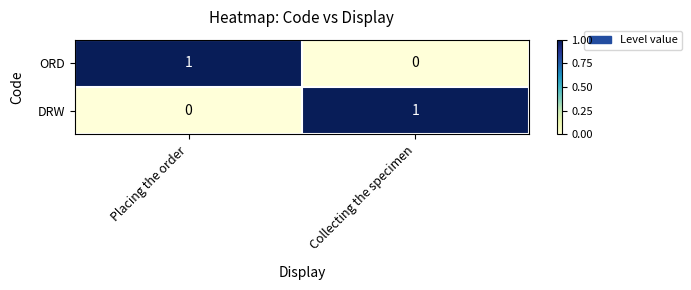

The value of DRW at Placing the order is 1. True or false?

False